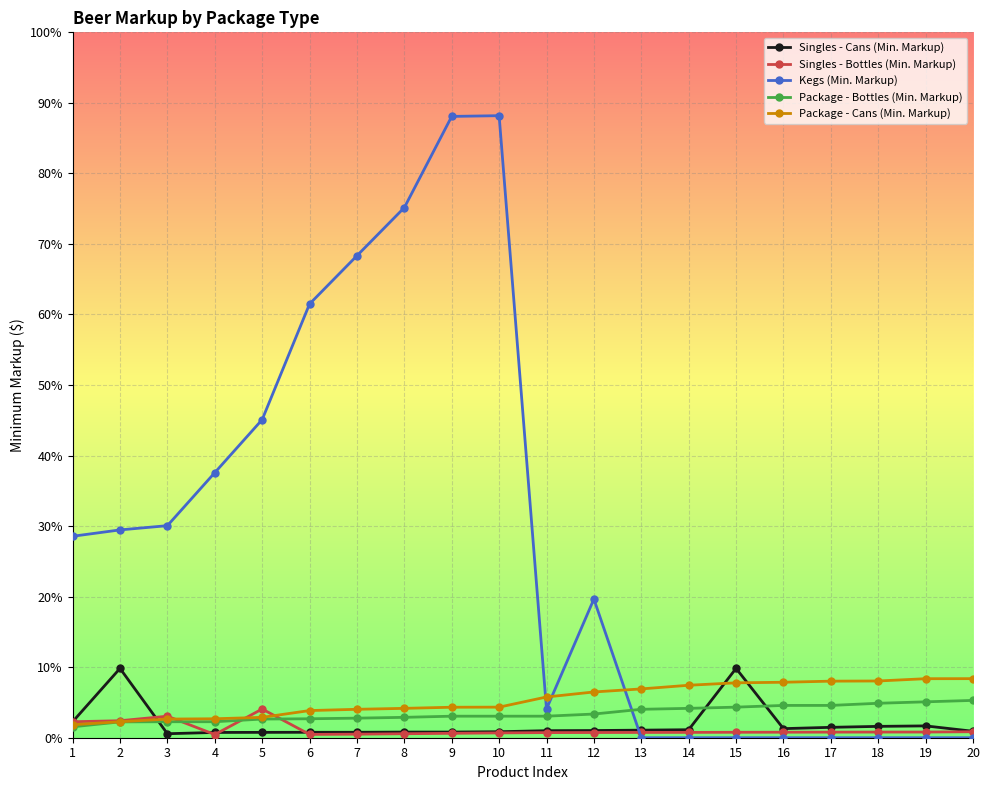

Which series has the largest total across all categories?

Kegs (Min. Markup)